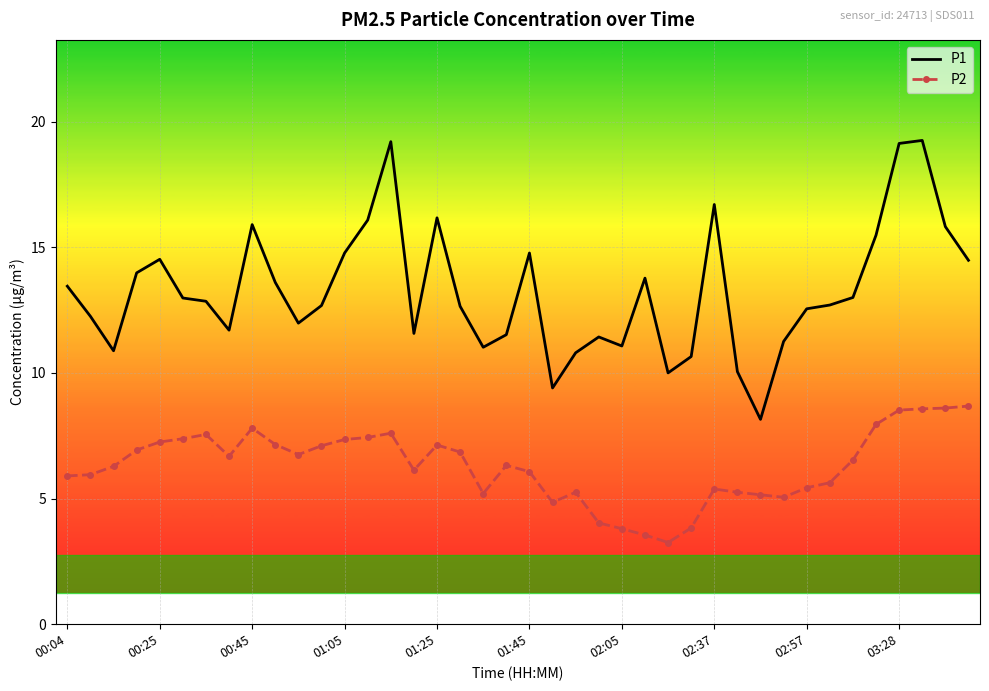

In P1, how many points are higher than both neighbors (excluding endpoints)?

9